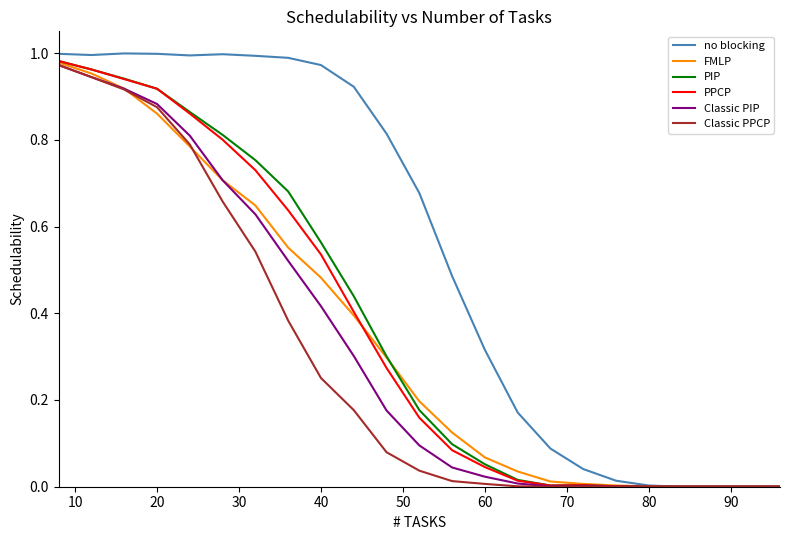

Which series has the largest total across all categories?

no blocking